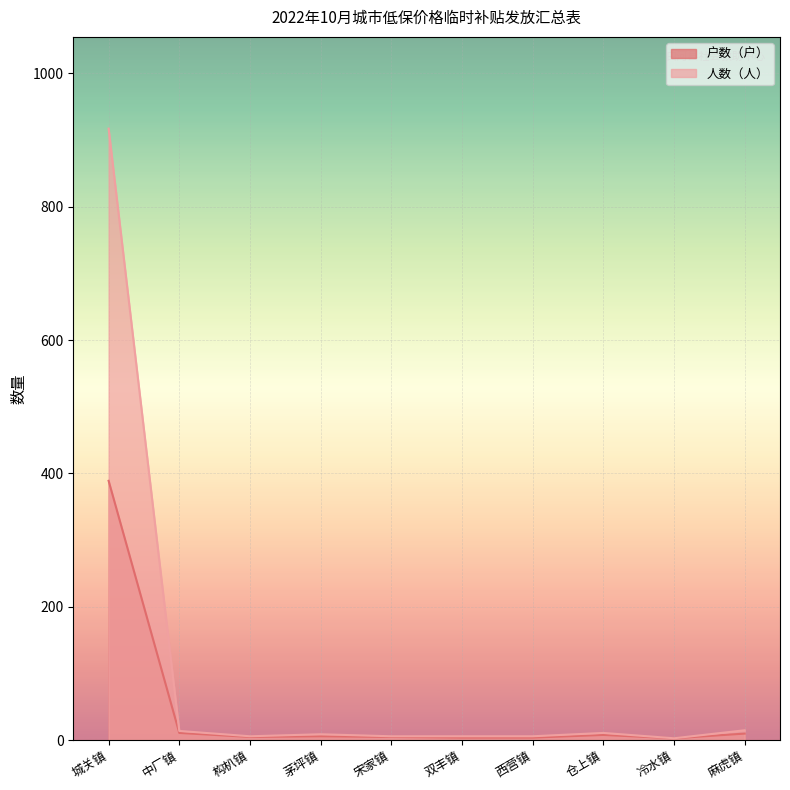

What is the smallest value displayed?

3